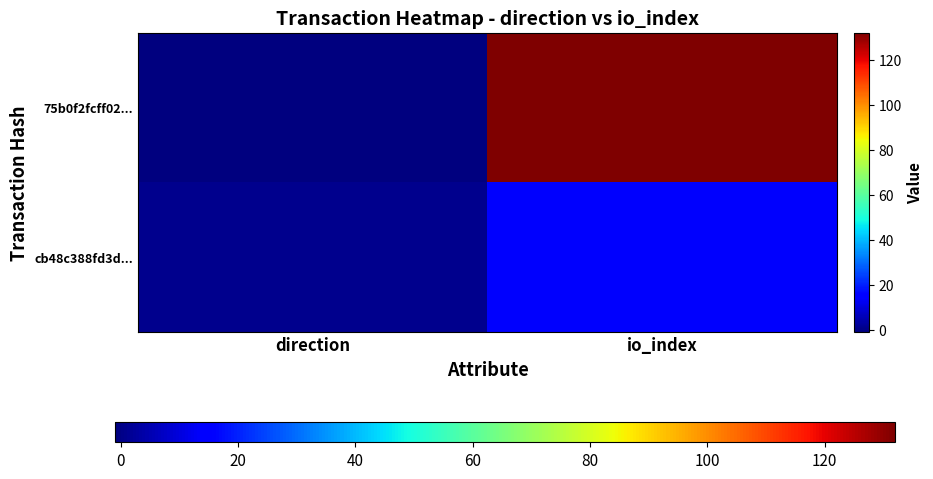

What is the difference between the highest and lowest values at direction?

2